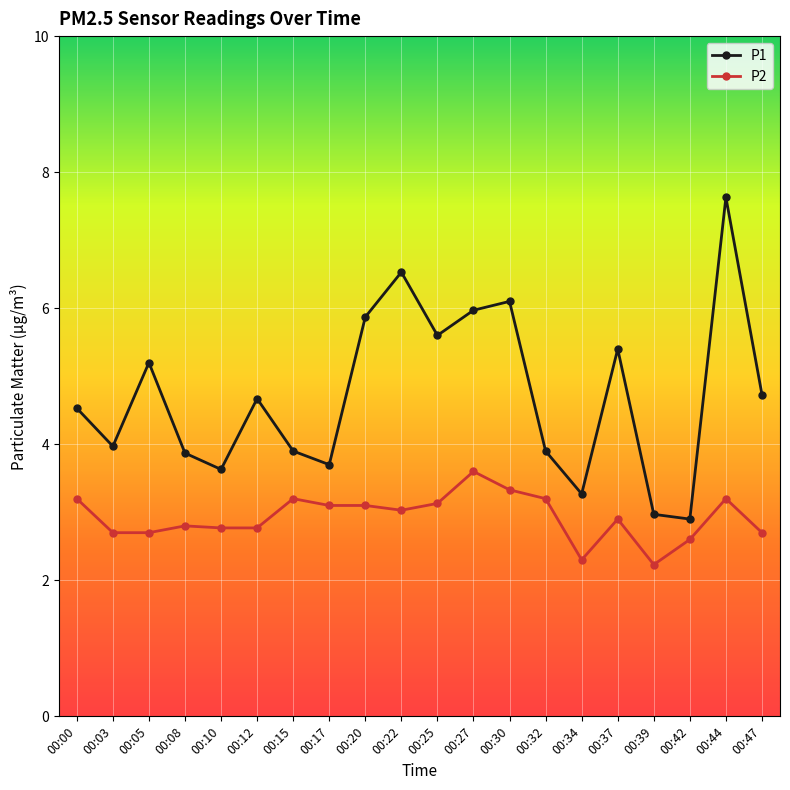

Which series has the largest total across all categories?

P1